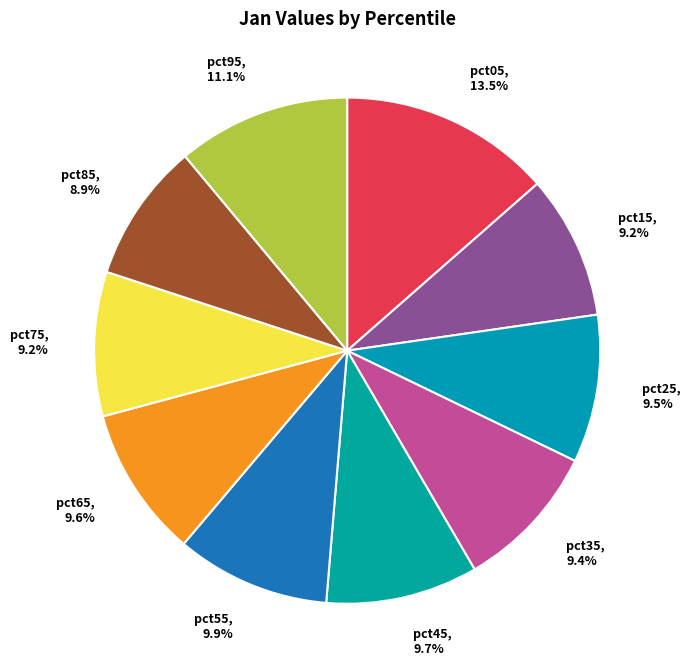

To the nearest percent, what is the average slice percentage?

10%